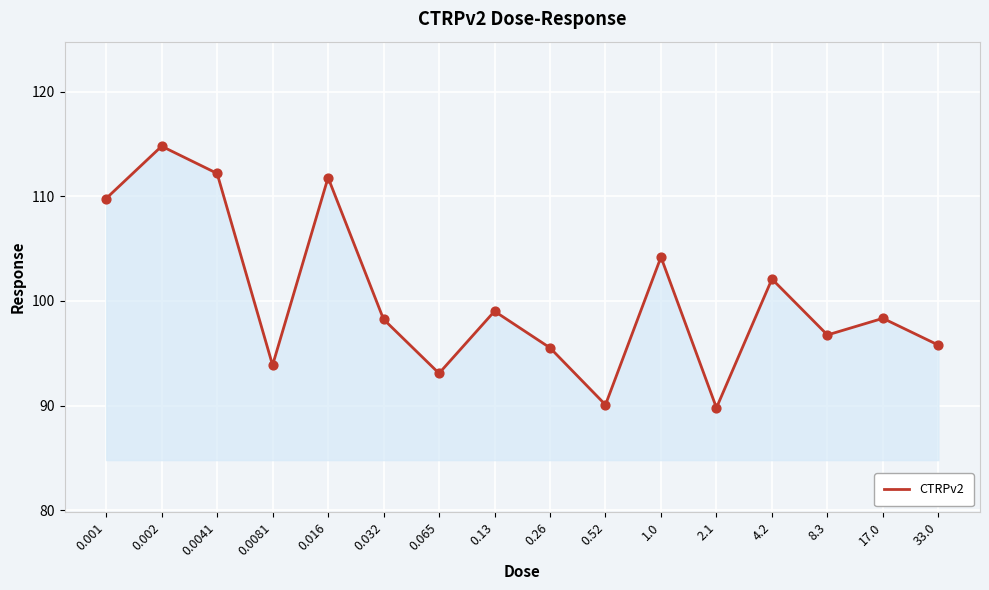

What is the change in value from 0.001 to 33.0?

-14.0